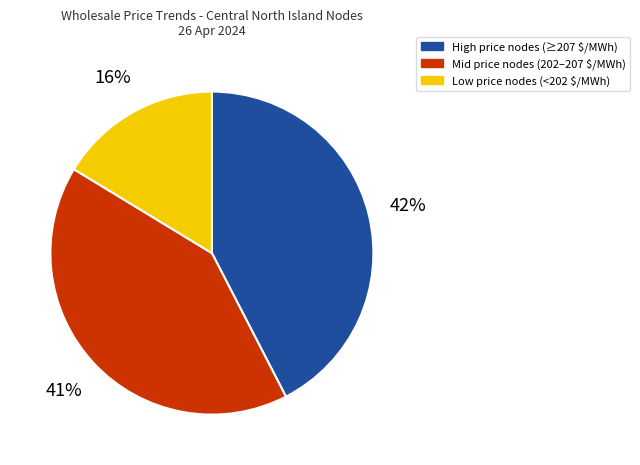

Which slice is the smallest?

Low price nodes (<202 $/MWh)